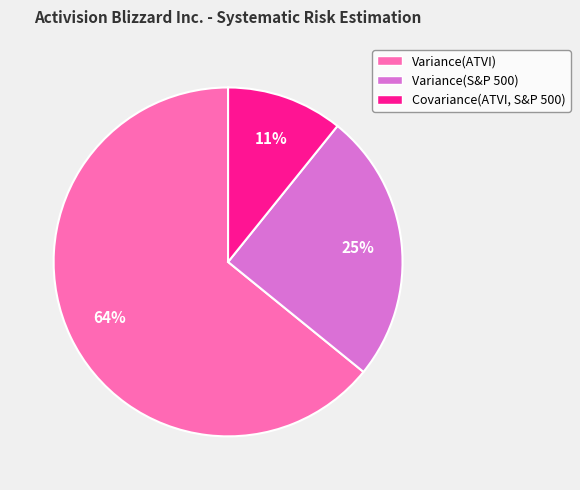

Rank the categories by value from lowest to highest.

Covariance(ATVI, S&P 500), Variance(S&P 500), Variance(ATVI)